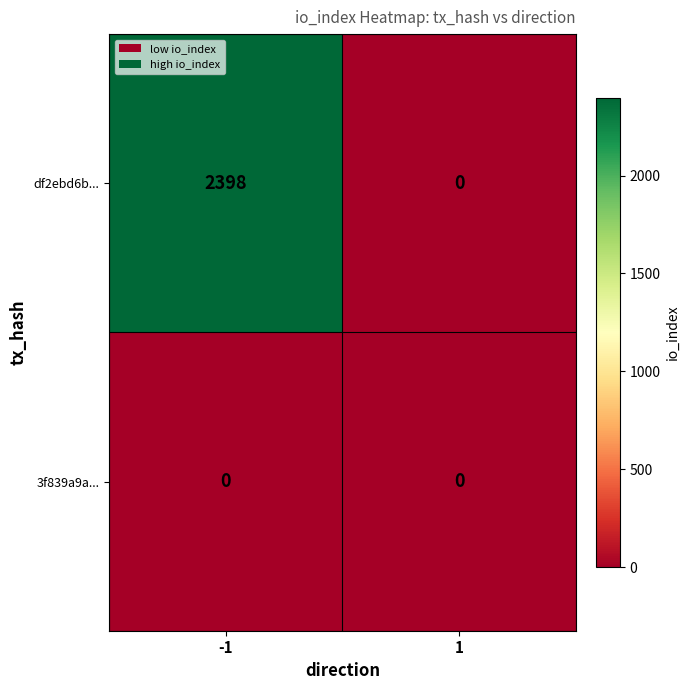

What is the difference between the highest and lowest values at -1?

2398